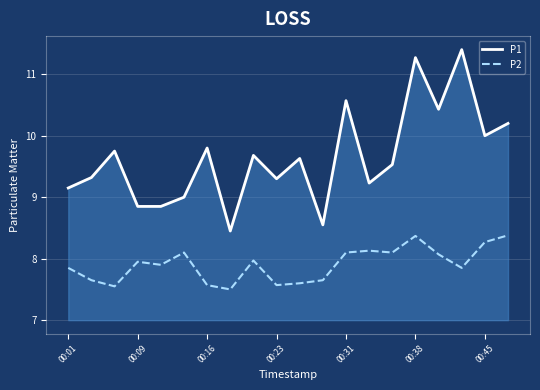

What is the maximum value for P1?

11.4